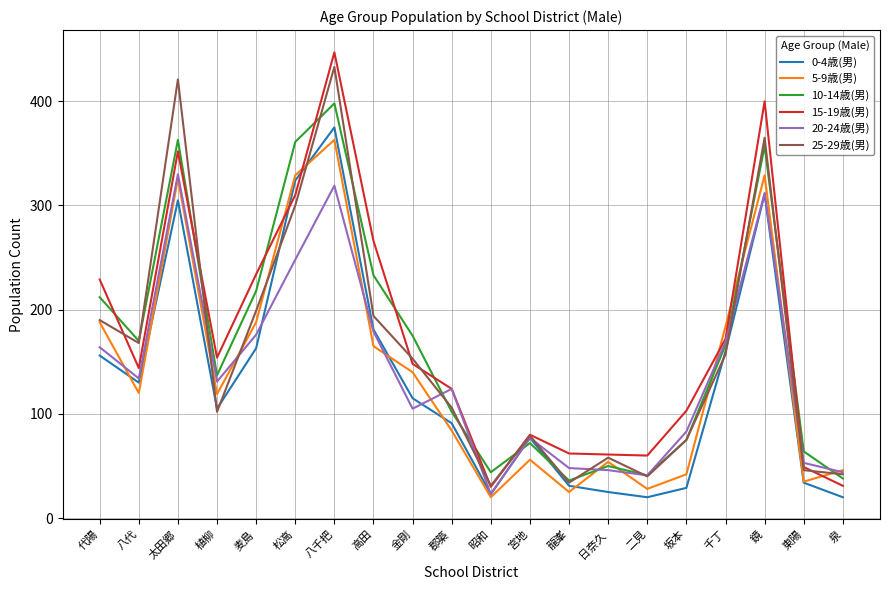

What is the total value across all series at 龍峯?

236